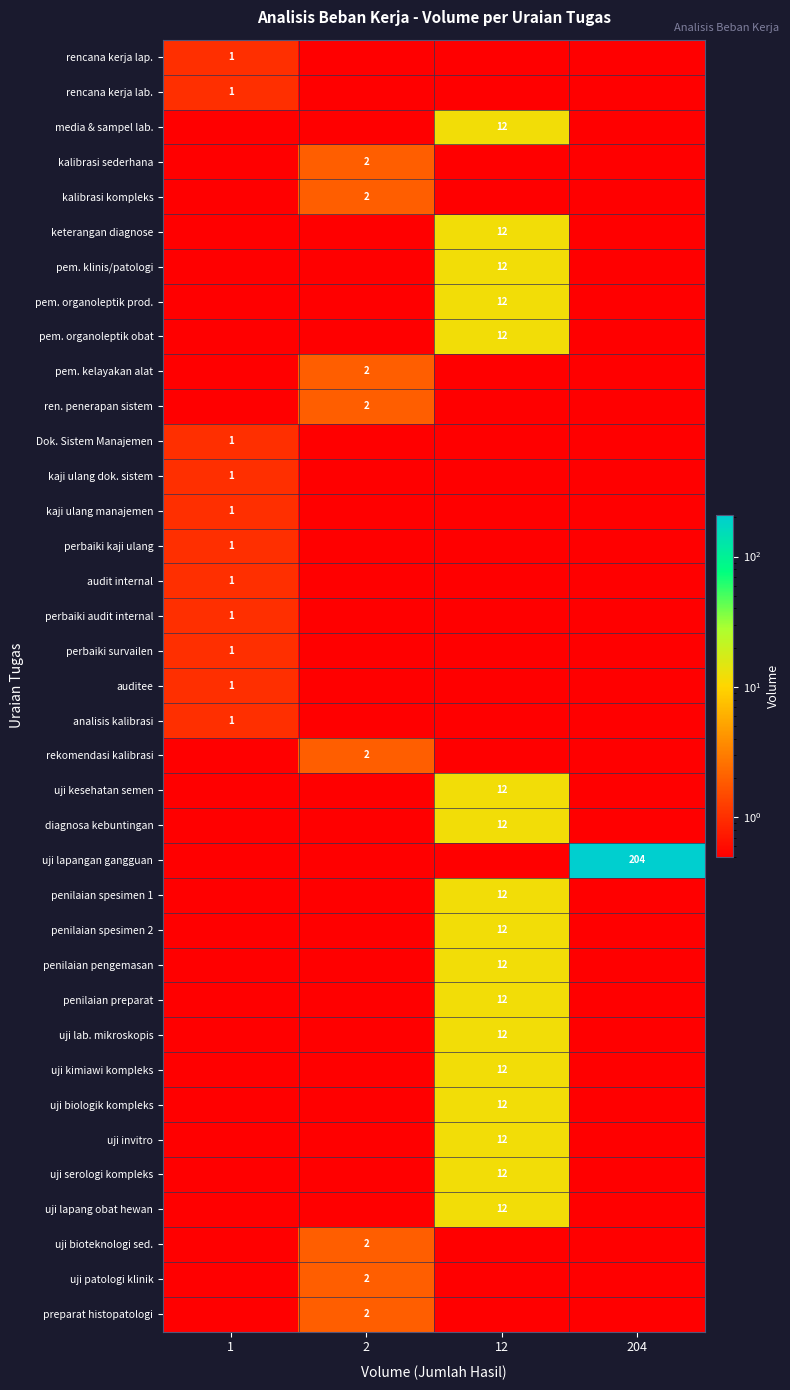

True or false: diagnosa kebuntingan has a value of 12.0 at 12.

True